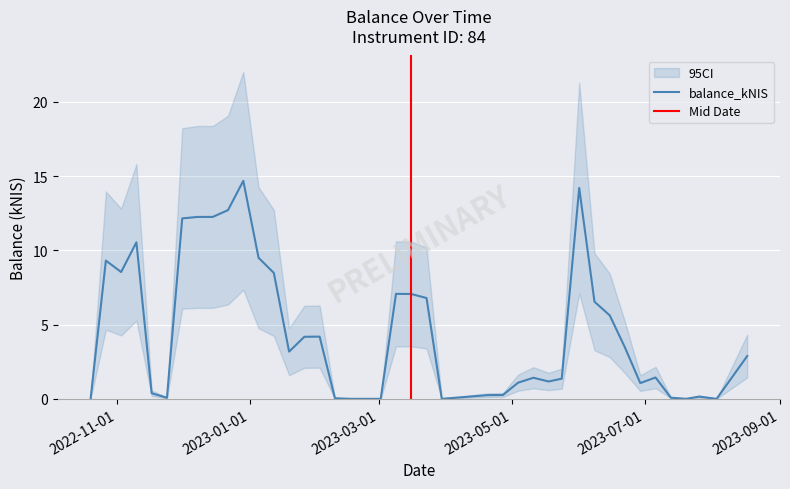

How many data points are less than 3?

20